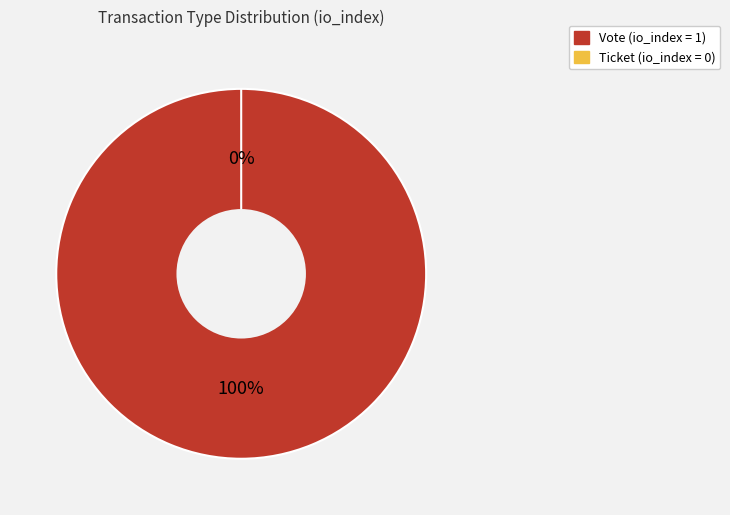

Combined, what portion of the pie is Ticket and Vote?

100.0%